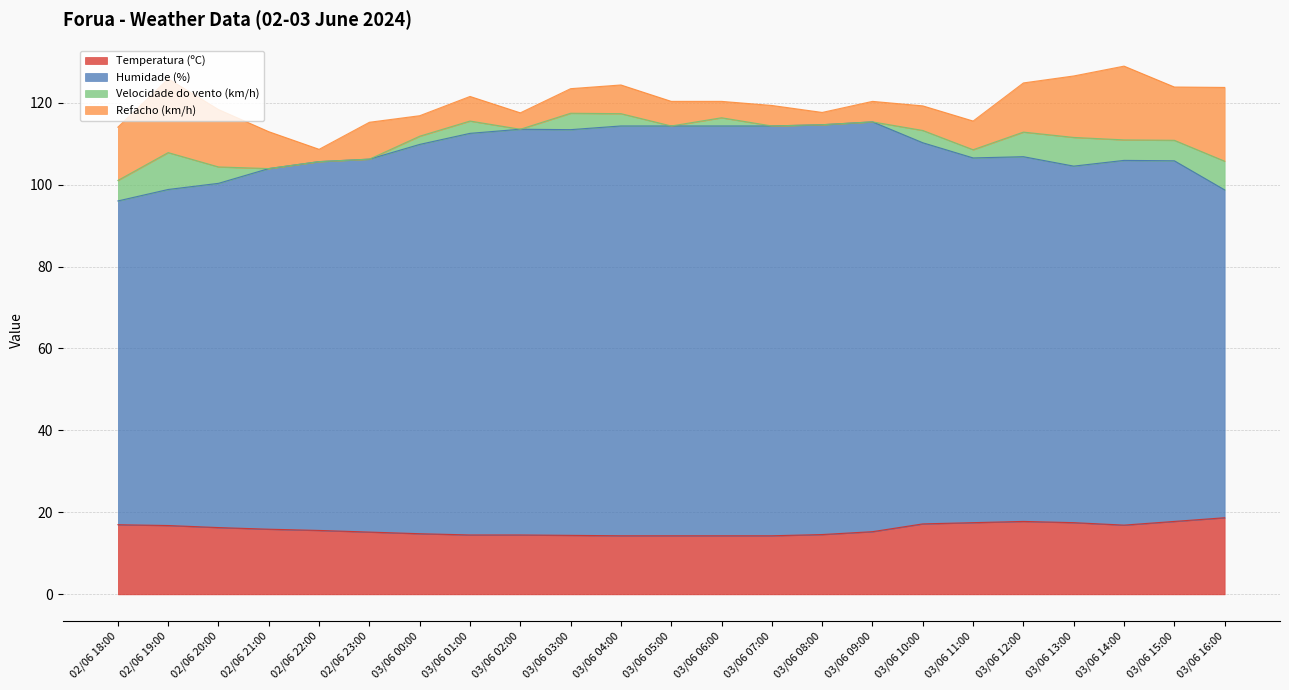

Is it true that Temperatura (ºC) equals 14.8 at 03/06 00:00?

True